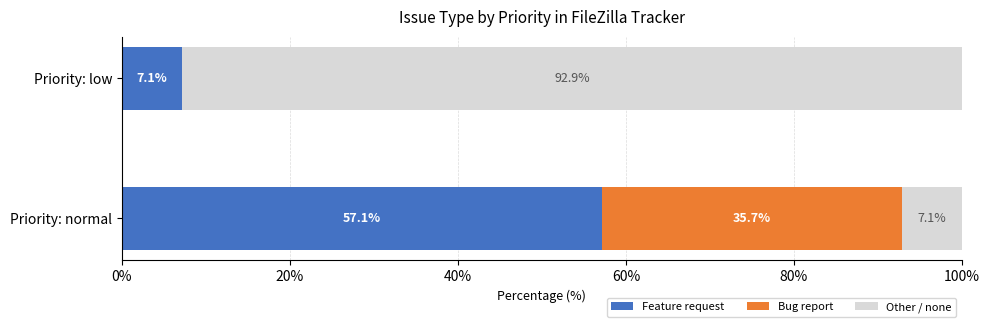

What value does the Feature request series have at Priority: low?

7.1